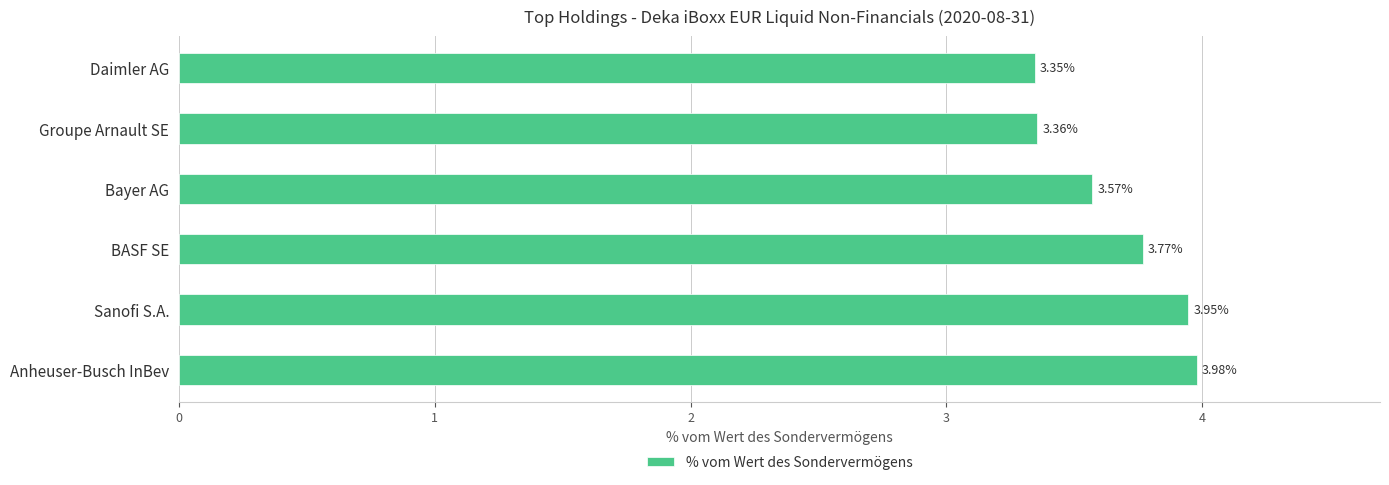

Where is the data nearest to the value 3?

Daimler AG